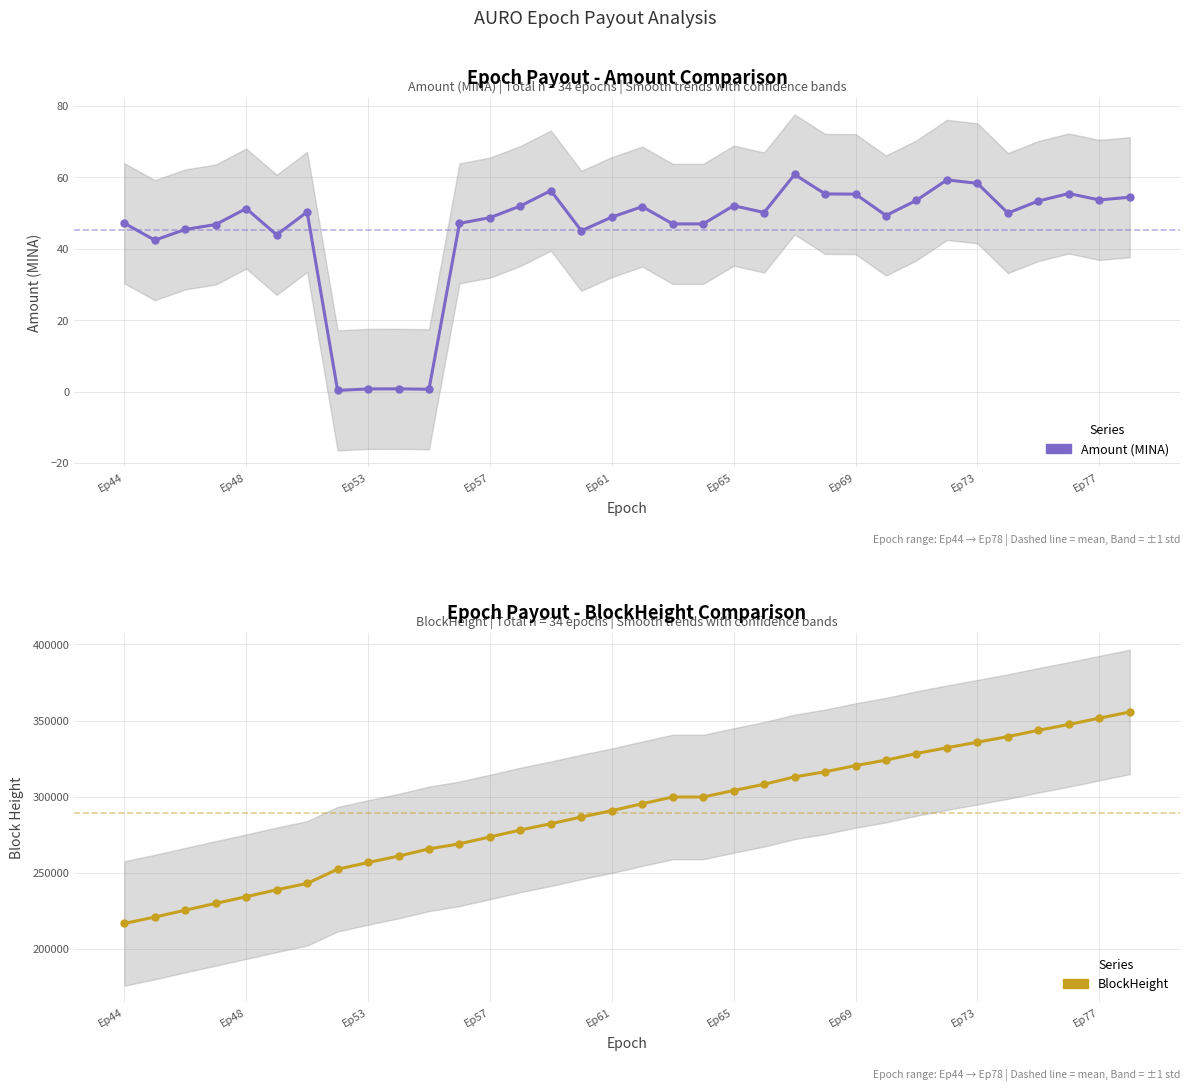

True or false: BlockHeight and Amount (MINA) cross at least once.

False